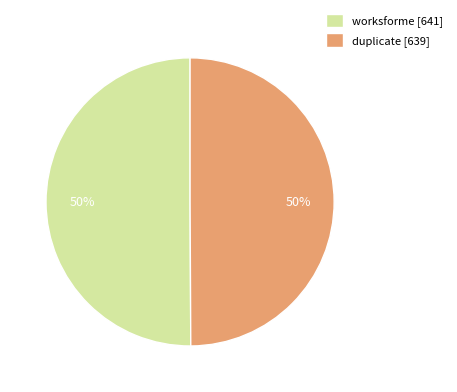

What percentage is the worksforme [641] slice, to the nearest percent?

50%